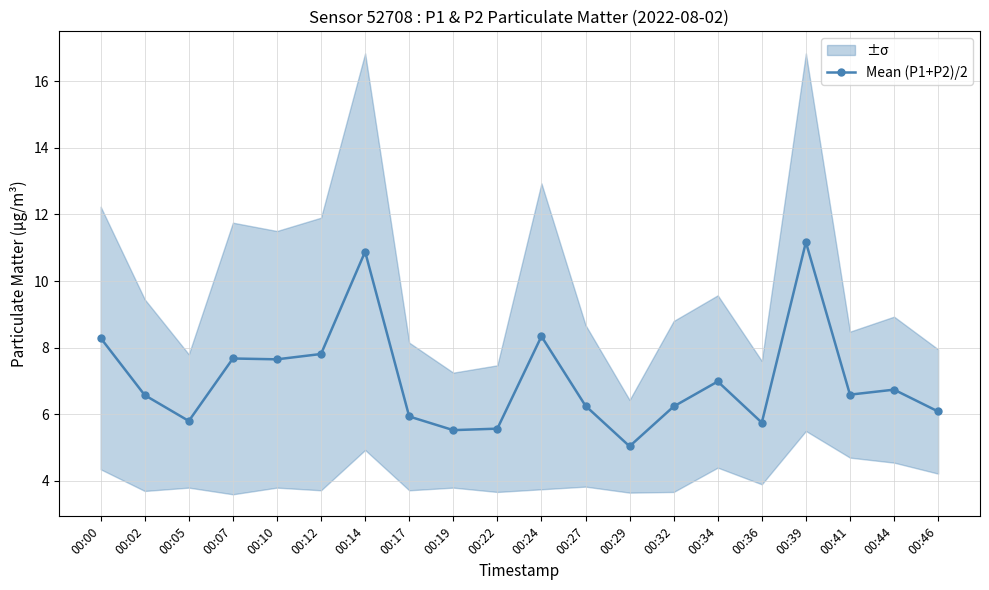

How many interior local peaks (higher than both neighbors) does the data have?

6